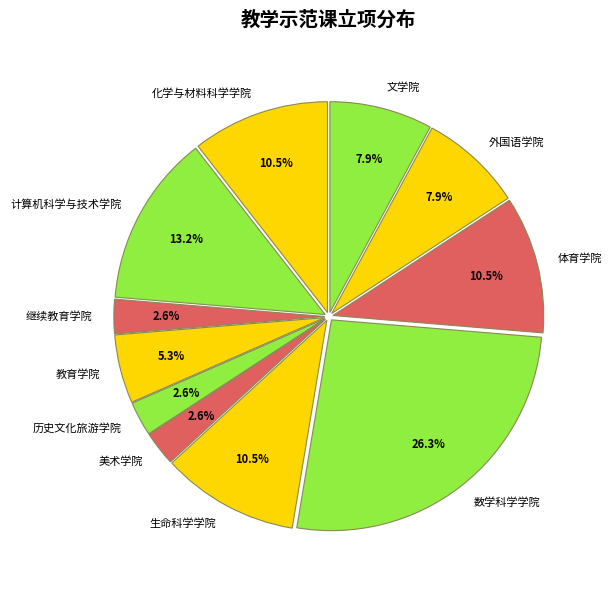

To the nearest percent, what is the difference between the 数学科学学院 and 美术学院 slice percentages?

24%